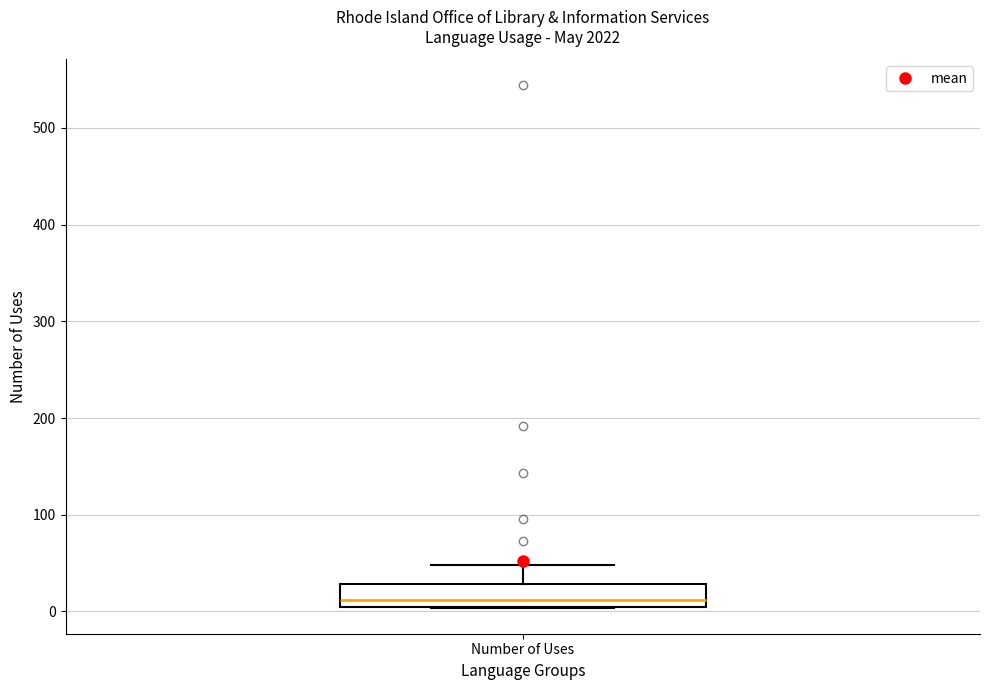

Read this box plot against the y-axis: the position of the median line, the range covered by the box, and the ends of both whiskers. The values are not printed on the chart, so give them approximately, as read against the axis.

median 10 (just above the box's lower edge), box 10 to 30, whiskers 0 to 50